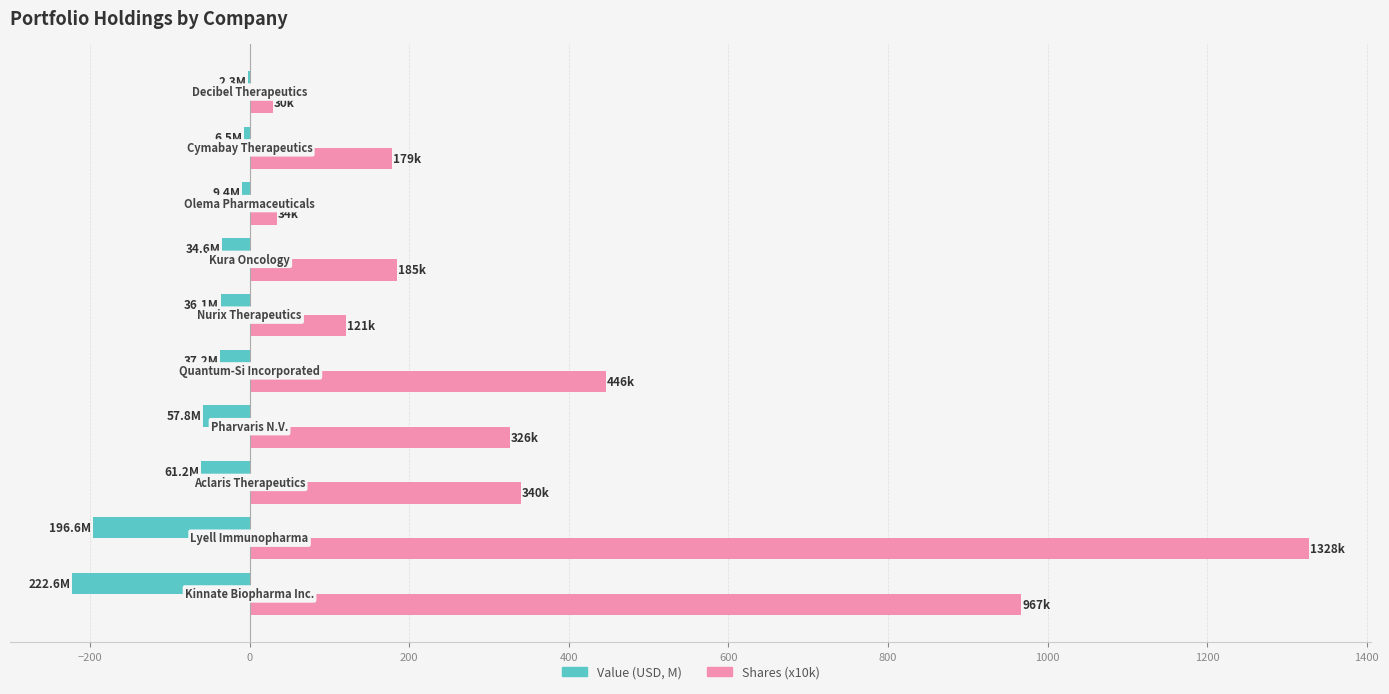

What is the sum of all Value (USD, M) values?

-664.5